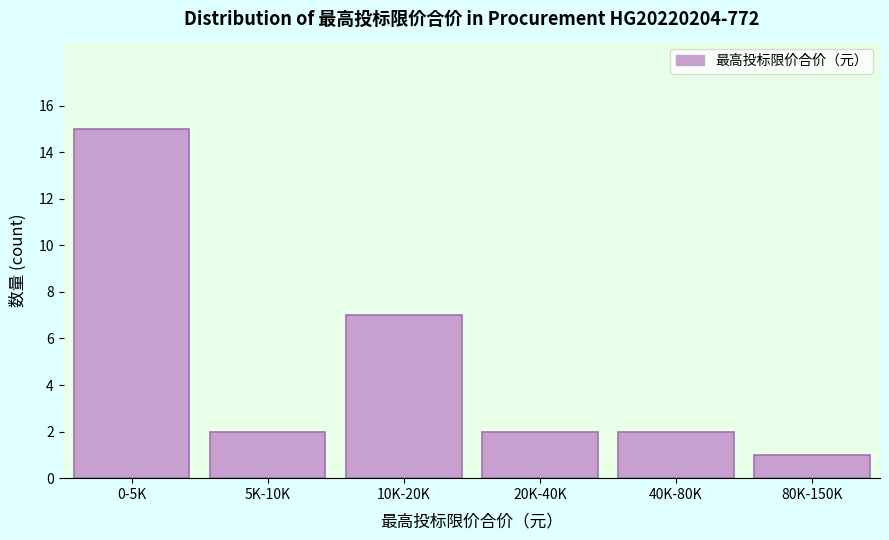

Reading left to right, transcribe all the data shown in this chart.

15	2	7	2	2	1